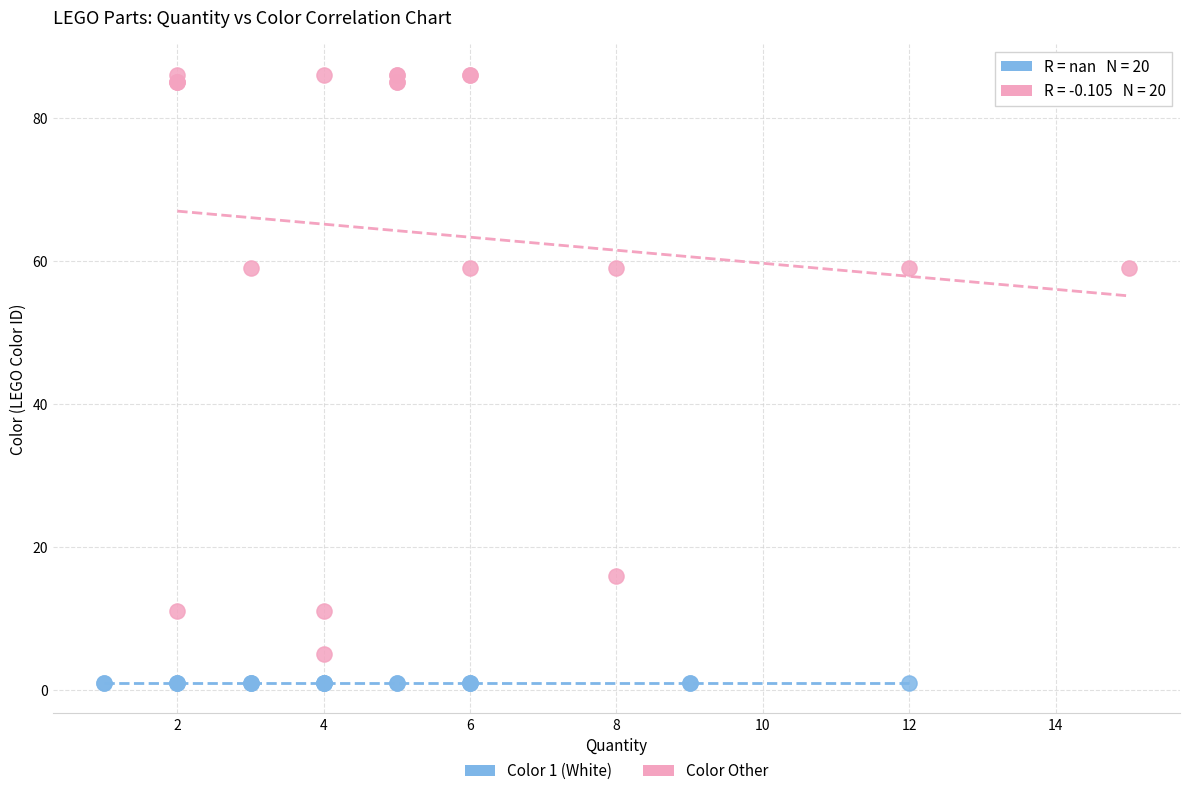

Which series reaches the maximum Y coordinate?

Color Other